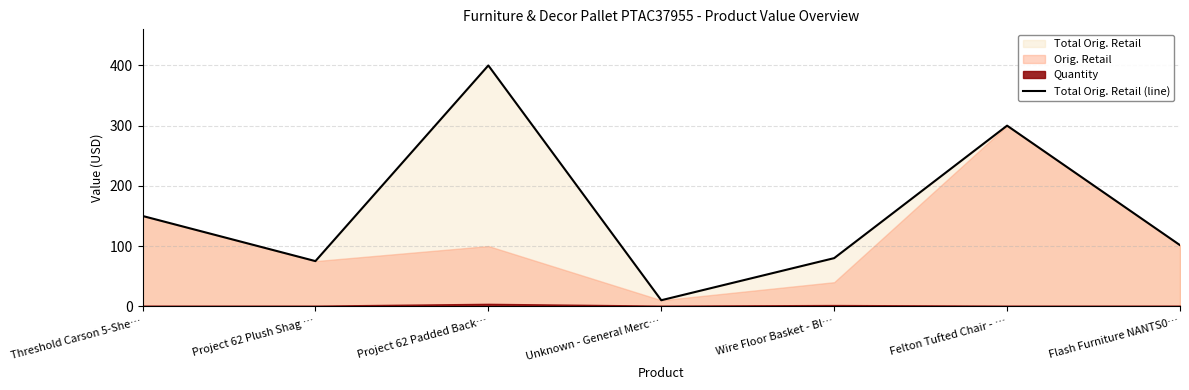

List the labels in order of value, largest first.

Project 62 Padded Back…, Felton Tufted Chair - …, Threshold Carson 5-She…, Flash Furniture NANTS0…, Wire Floor Basket - Bl…, Project 62 Plush Shag …, Unknown - General Merc…